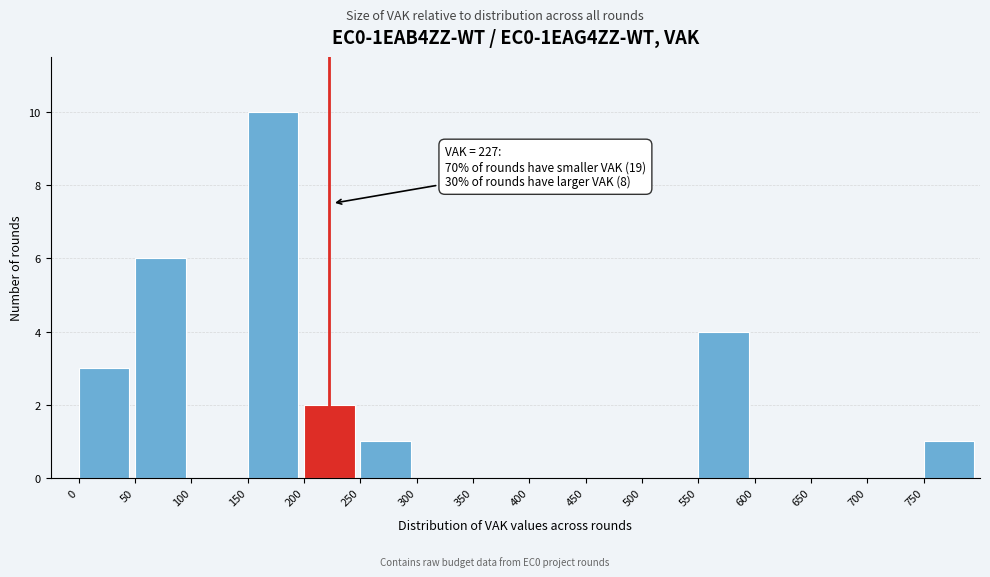

Over which range of the x-axis is the bar tallest?

150 to 200